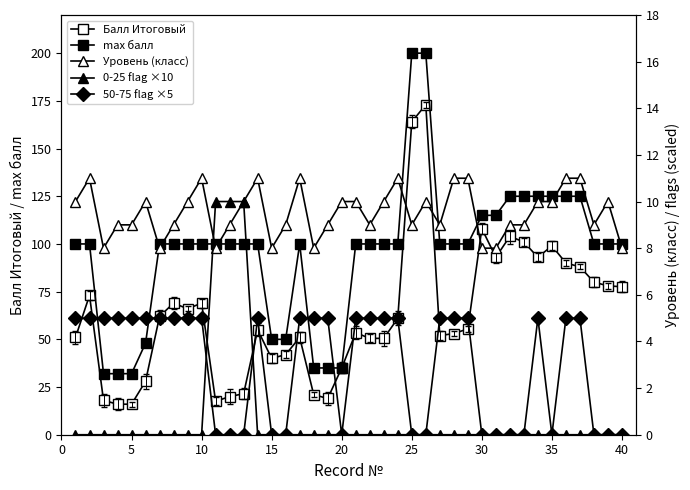

At 40, list the series in order from smallest to largest.

0-25 flag ×10, 50-75 flag ×5, Уровень (класс), Балл Итоговый, max балл